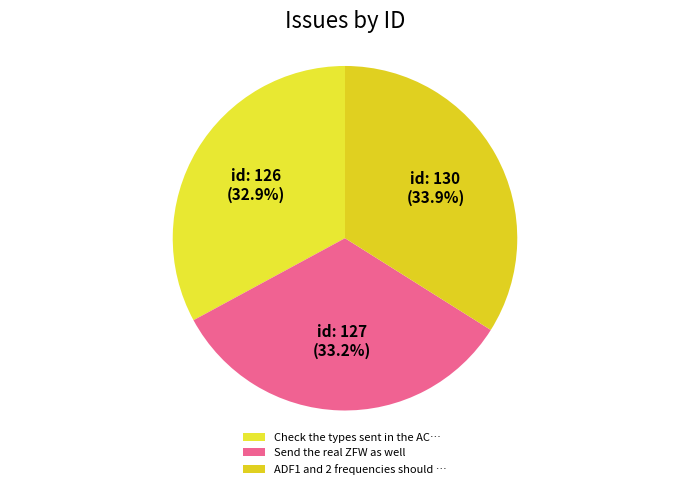

To the nearest percent, what is the average slice percentage?

33%